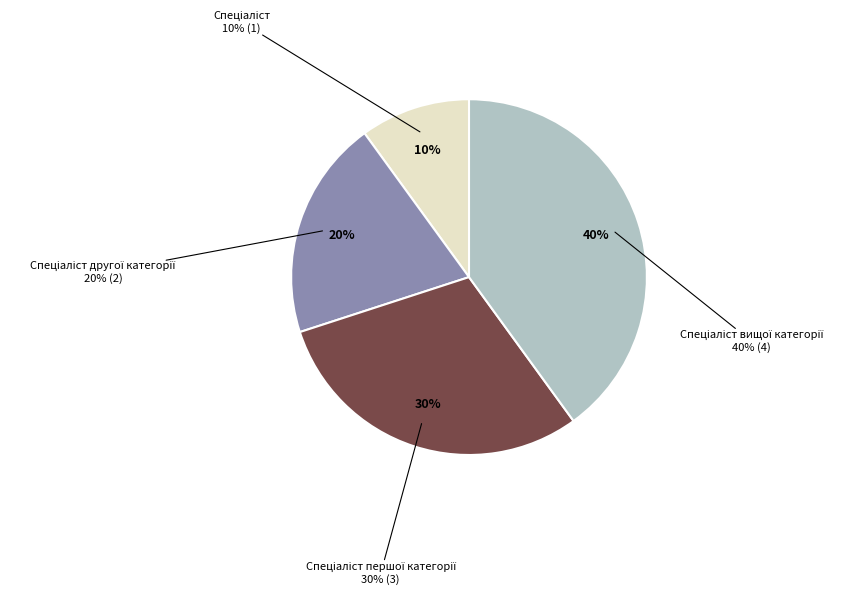

What percentage is NOT represented by Спеціаліст першої категорії?

70.0%